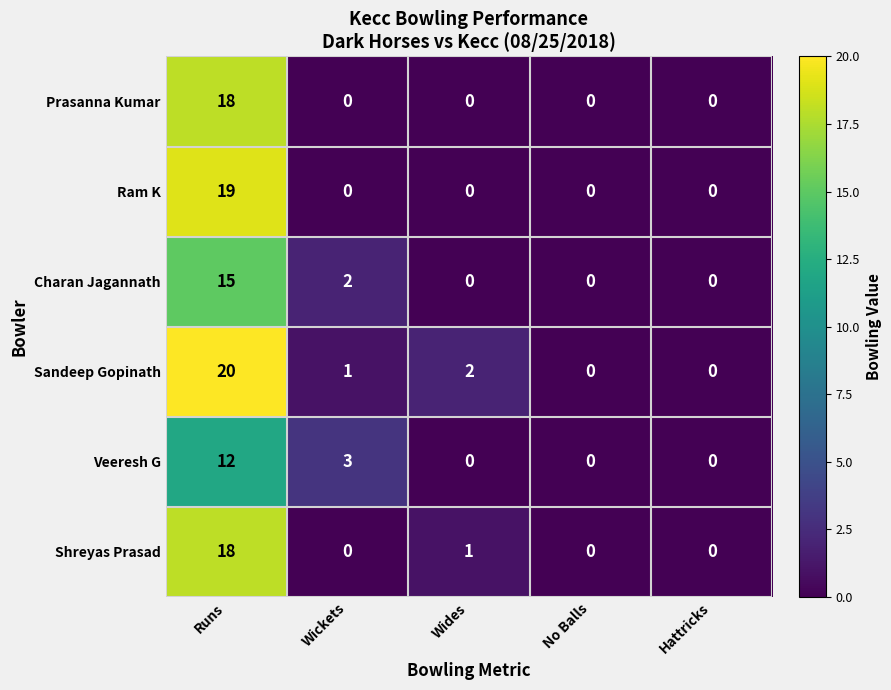

Between Wickets and No Balls, which series saw the biggest shift?

Veeresh G